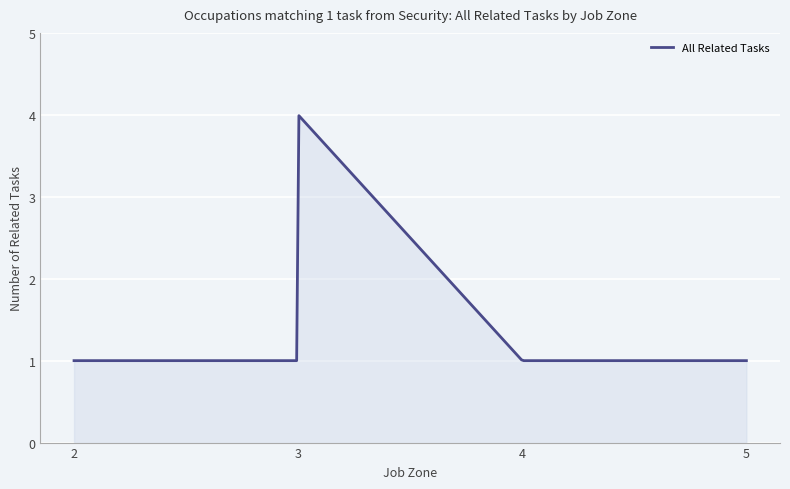

What is the smallest value displayed?

1.0